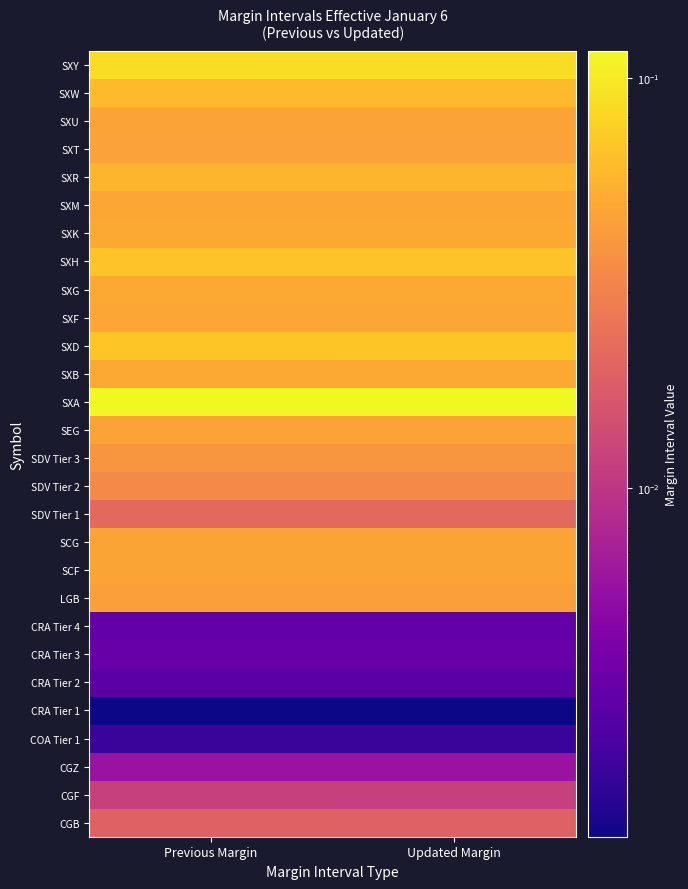

What is the total value across all series at Previous Margin?

1.1